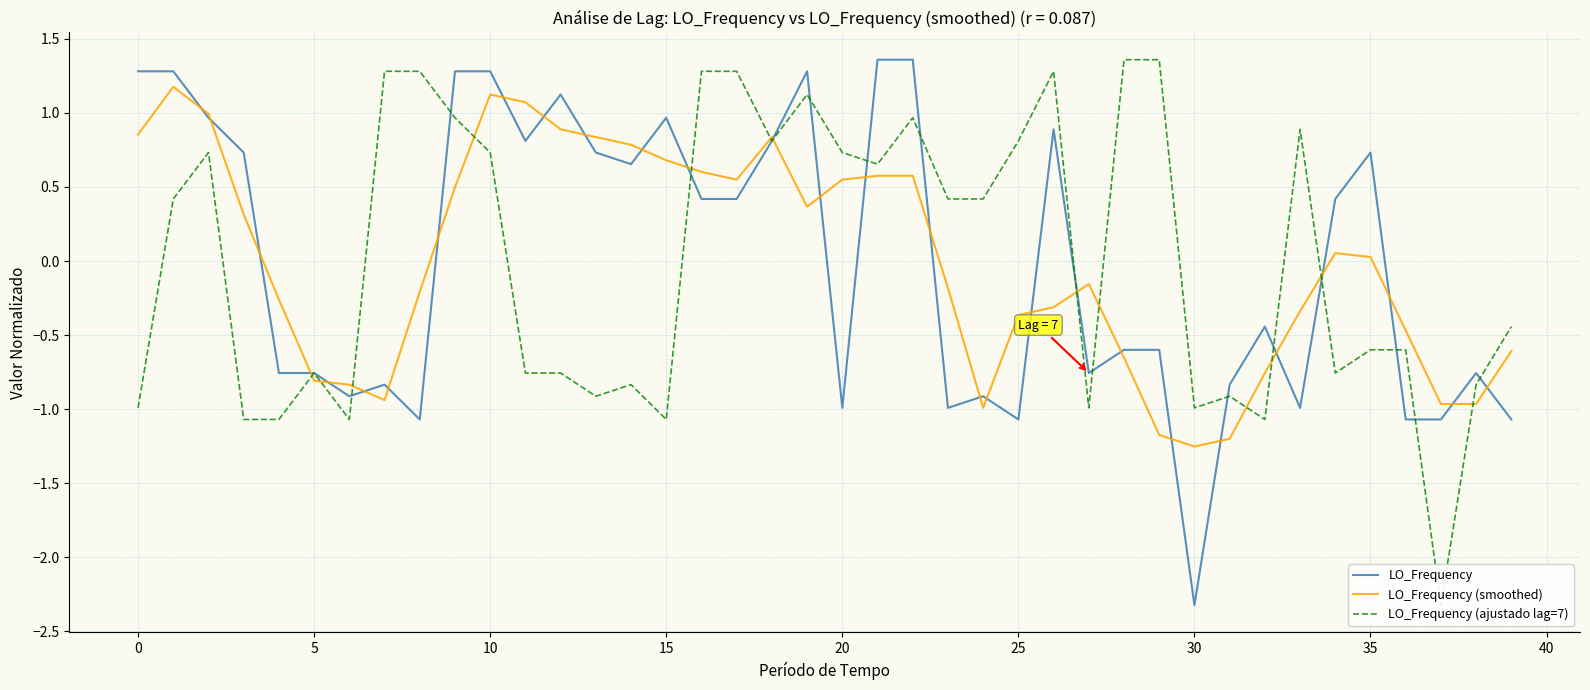

Which has a higher value, 12 or 13?

12